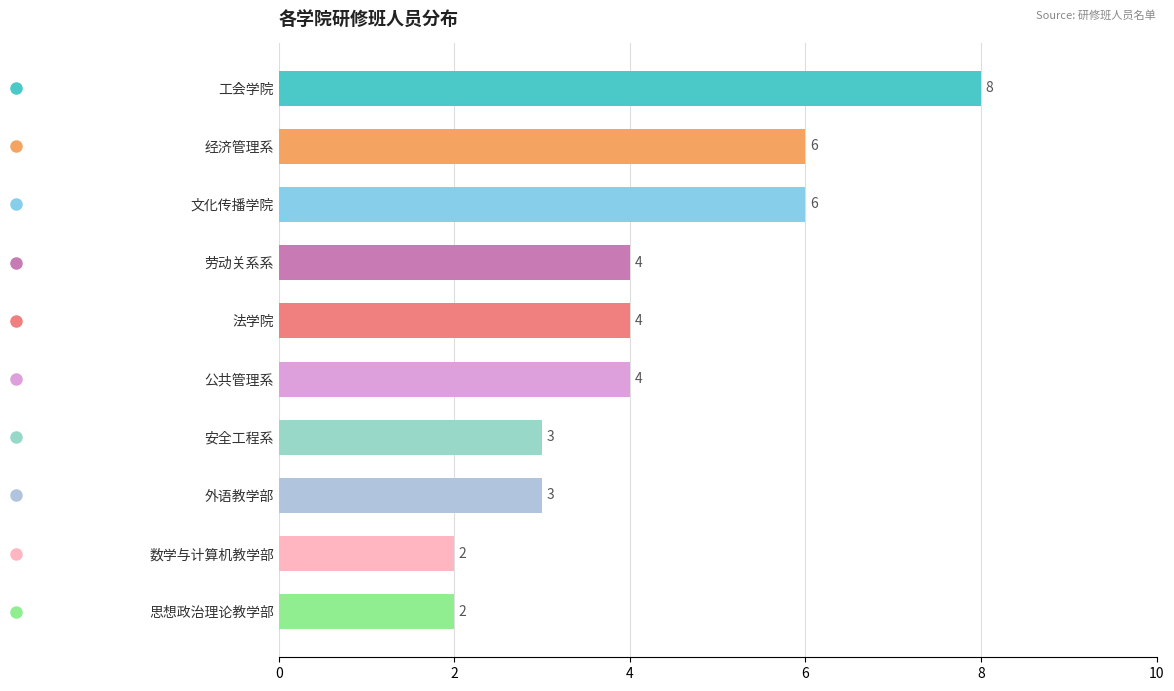

Is it true that the value at 外语教学部 is 3?

True